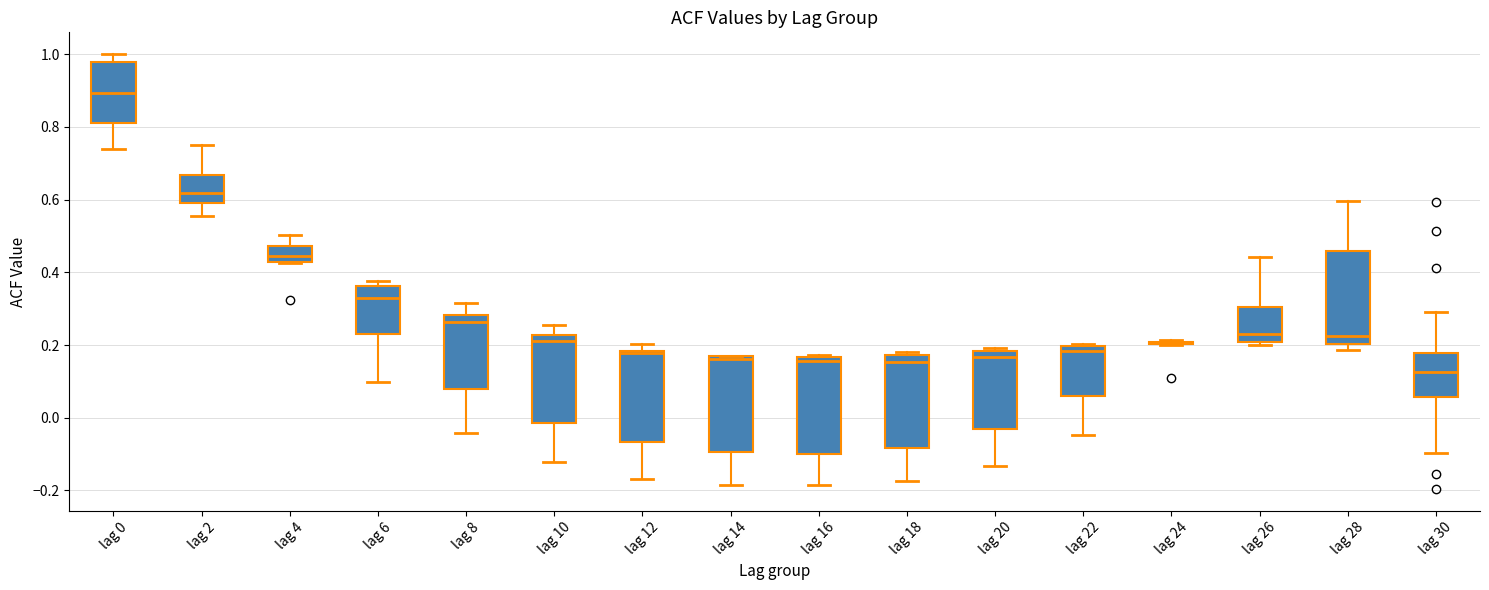

Where is the lower edge of the box for lag 14 on the y-axis? The values are not printed on the chart, so give them approximately, as read against the axis.

-0.10